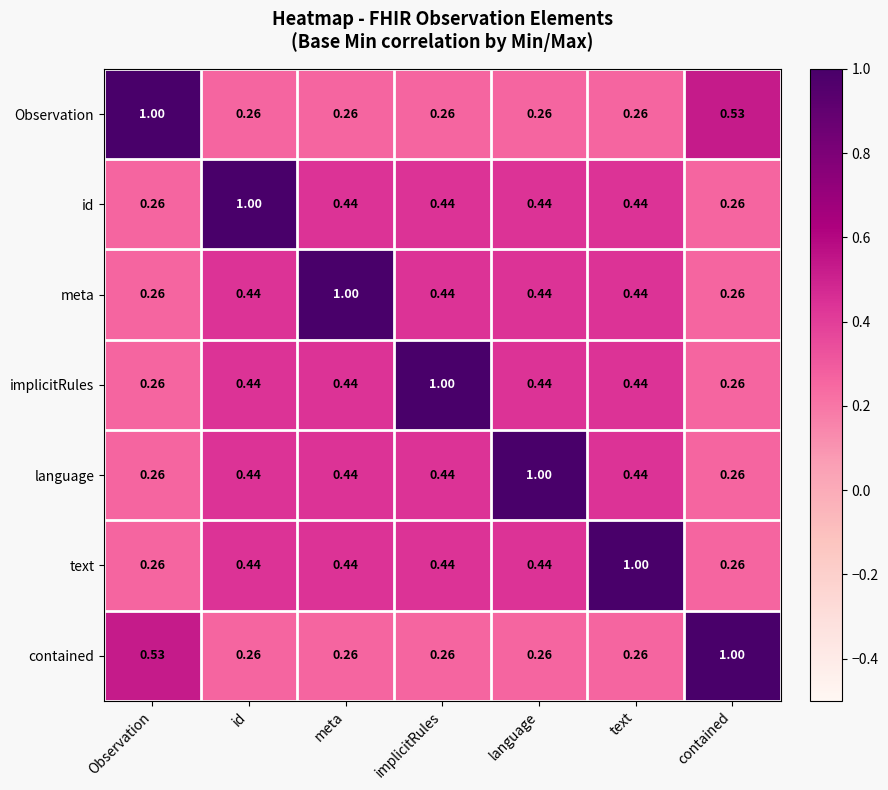

At which label does contained reach its peak?

contained